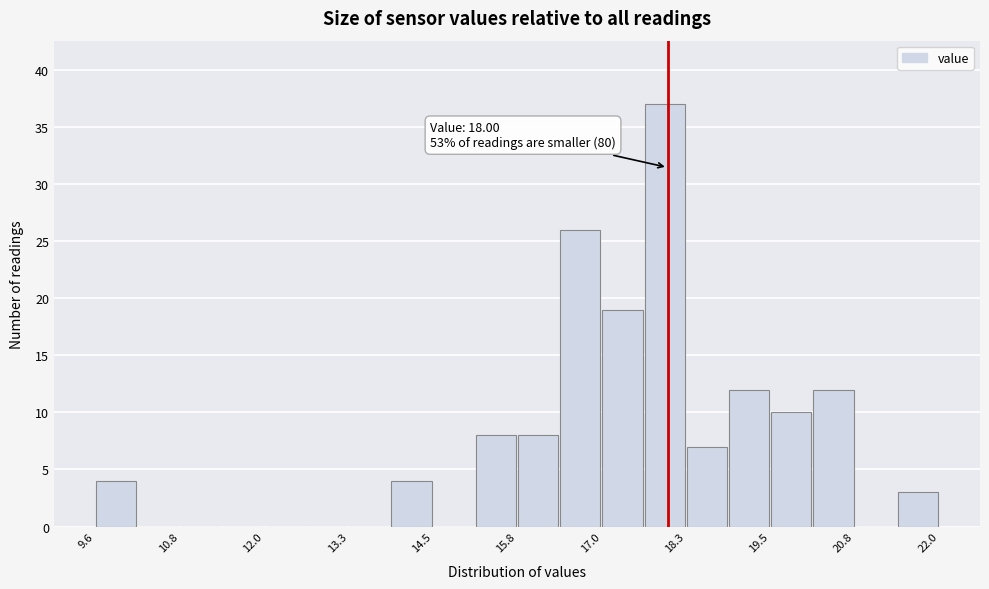

Around what value on the x-axis is the tallest bar? Give the approximate position of its centre, as read against the axis.

18.0